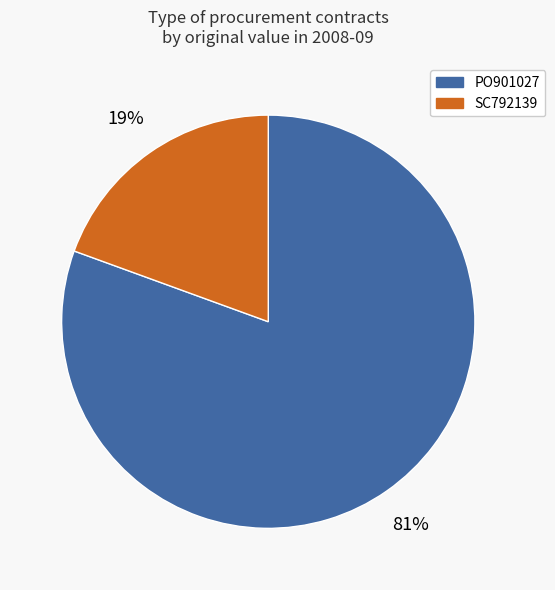

To the nearest percent, what portion does PO901027 represent?

81%